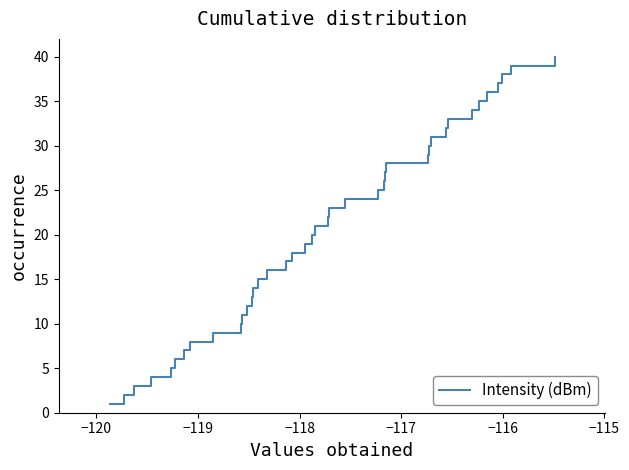

What is the difference between the maximum and minimum values?

39